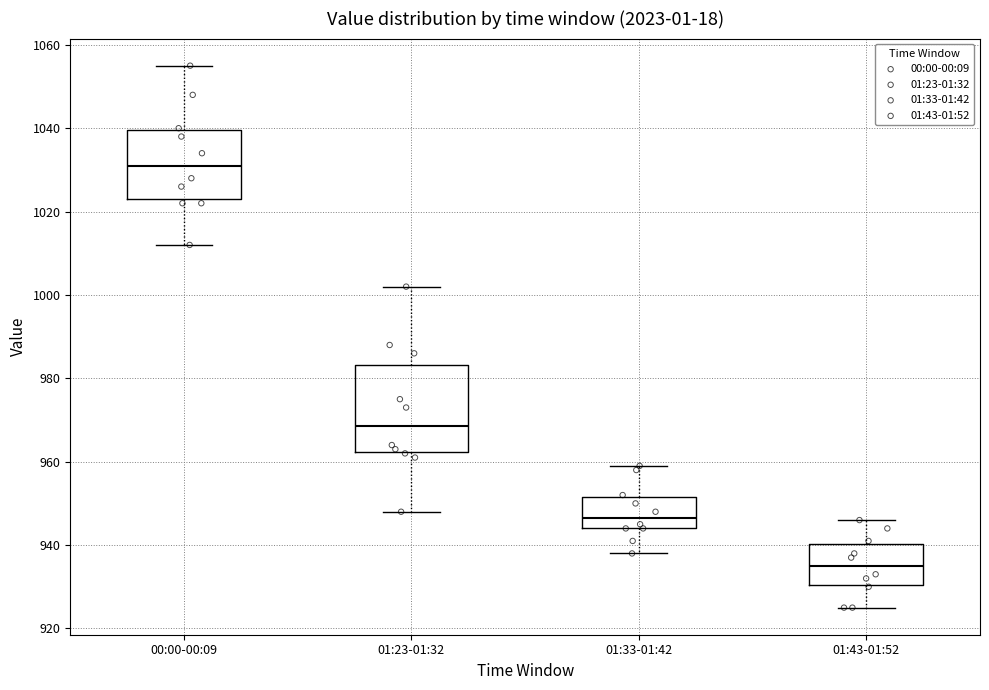

Reading left to right, read every box against the y-axis: the position of its median line, the range the box covers, and the ends of its whiskers. The values are not printed on the chart, so give them approximately, as read against the axis.

00:00-00:09: median 1032, box 1024 to 1040, whiskers 1012 to 1056
01:23-01:32: median 968, box 962 to 984, whiskers 948 to 1002
01:33-01:42: median 946, box 944 to 952, whiskers 938 to 960
01:43-01:52: median 936, box 930 to 940, whiskers 926 to 946